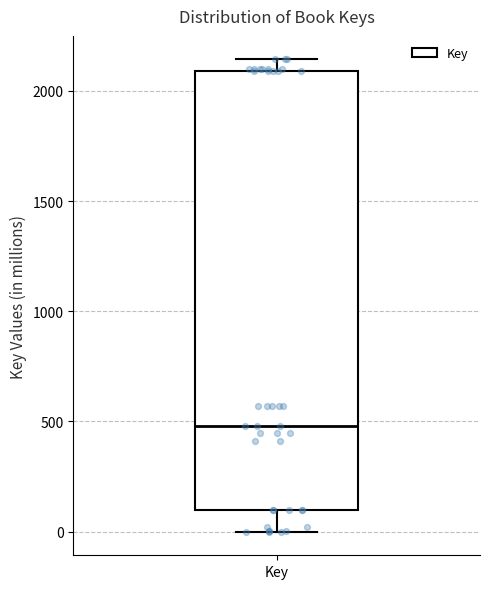

Transcribe this box plot: give where the median line is, the range the box spans, and where the two whiskers end, as read against the y-axis. The values are not printed on the chart, so give them approximately, as read against the axis.

median 500, box 100 to 2100, whiskers 0 to 2150